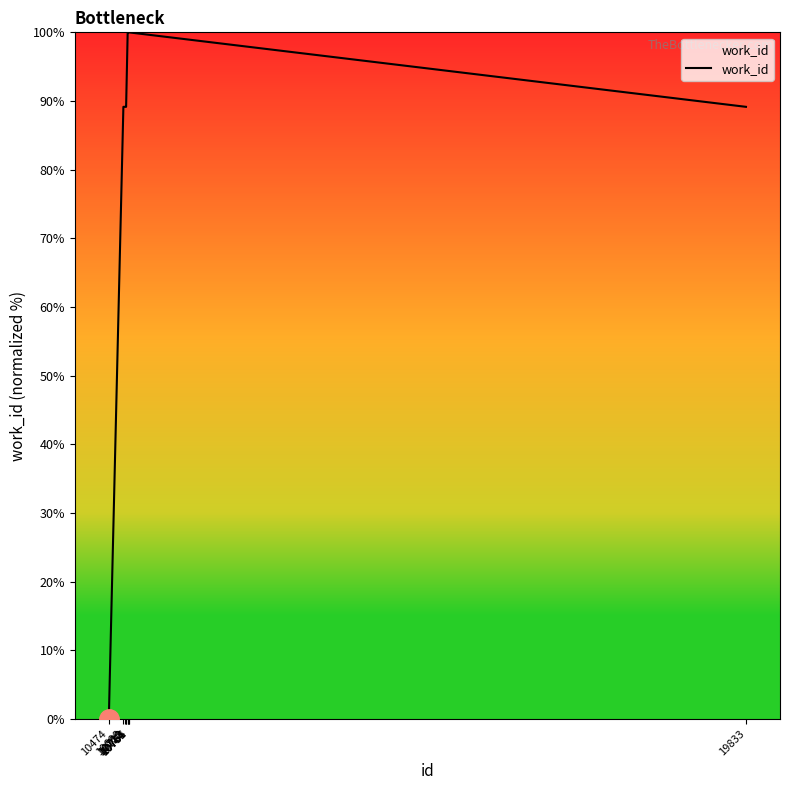

What is the maximum value shown in the chart?

100.0